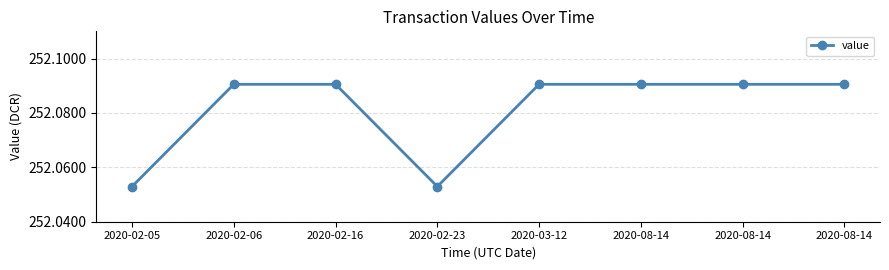

What is the label of the 1st point from the right?

2020-08-14